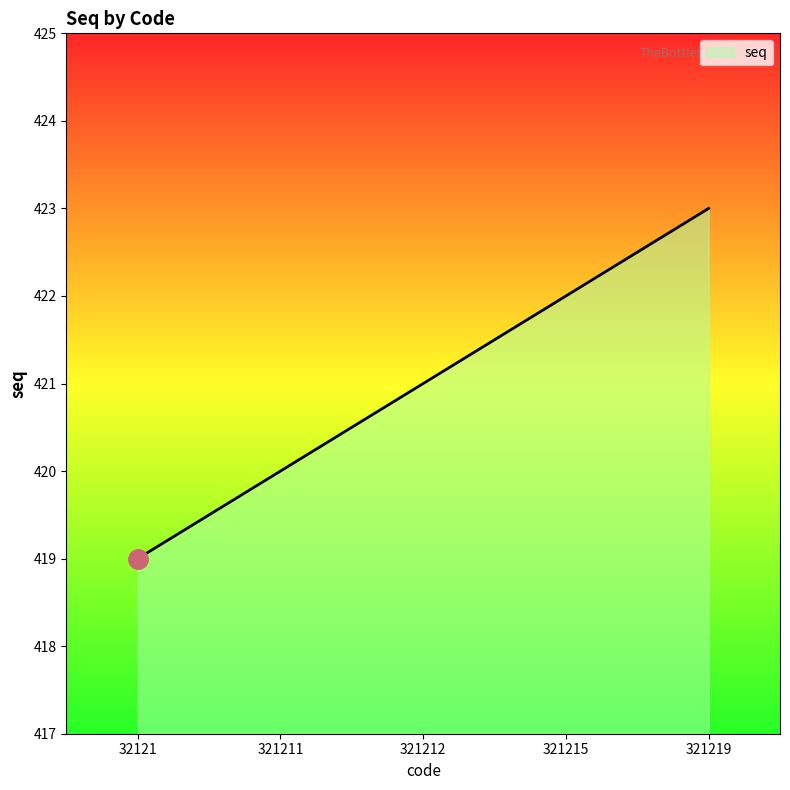

List the labels in order of value, smallest first.

32121, 321211, 321212, 321215, 321219